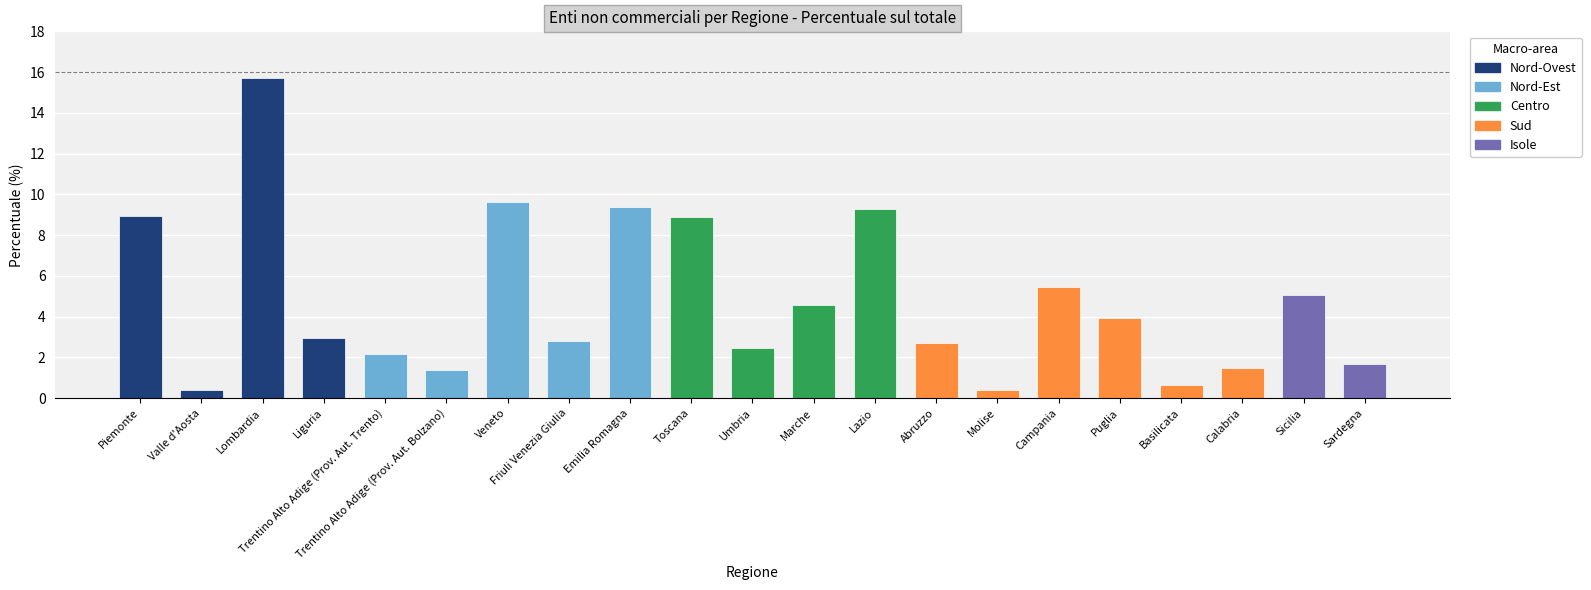

What is the approximate value at Umbria?

2.5